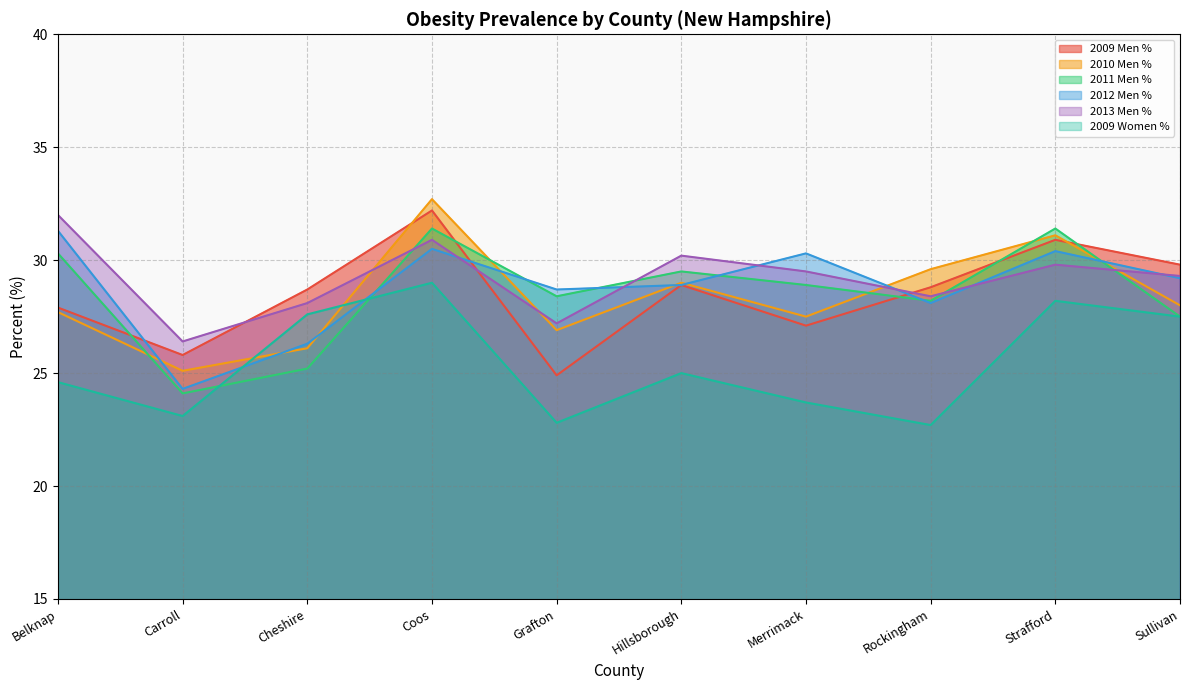

The value of 2011 Men % at Grafton is 46.0. True or false?

False